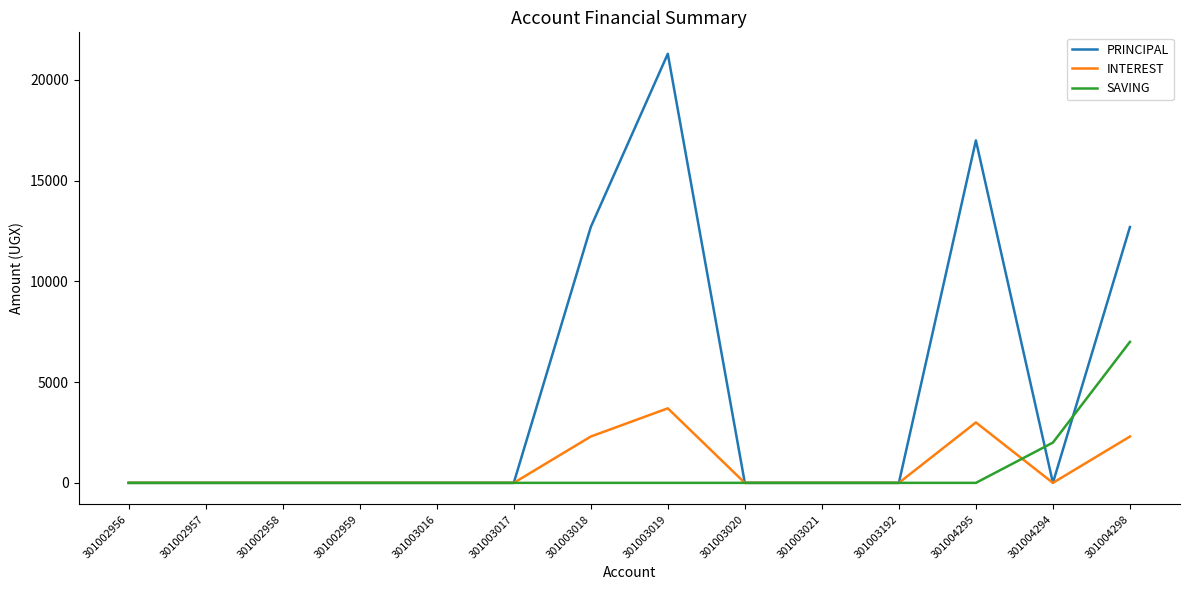

List the series in order of their peak value, lowest first.

INTEREST, SAVING, PRINCIPAL